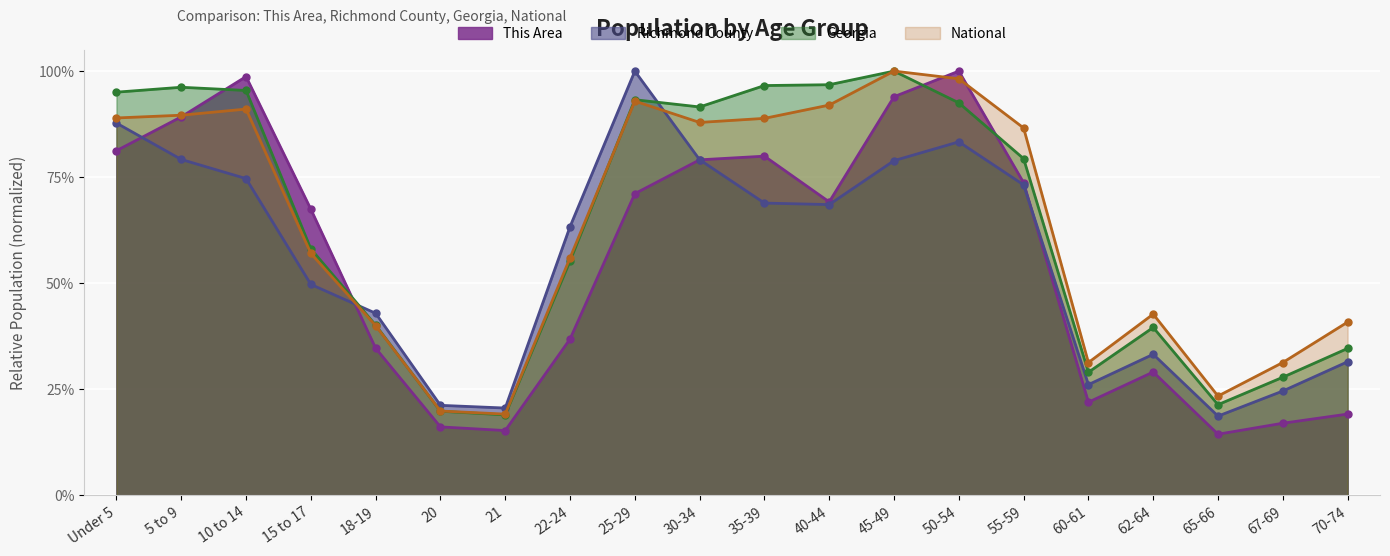

Rank the series by their maximum value, from highest to lowest.

This Area, Richmond County, Georgia, National